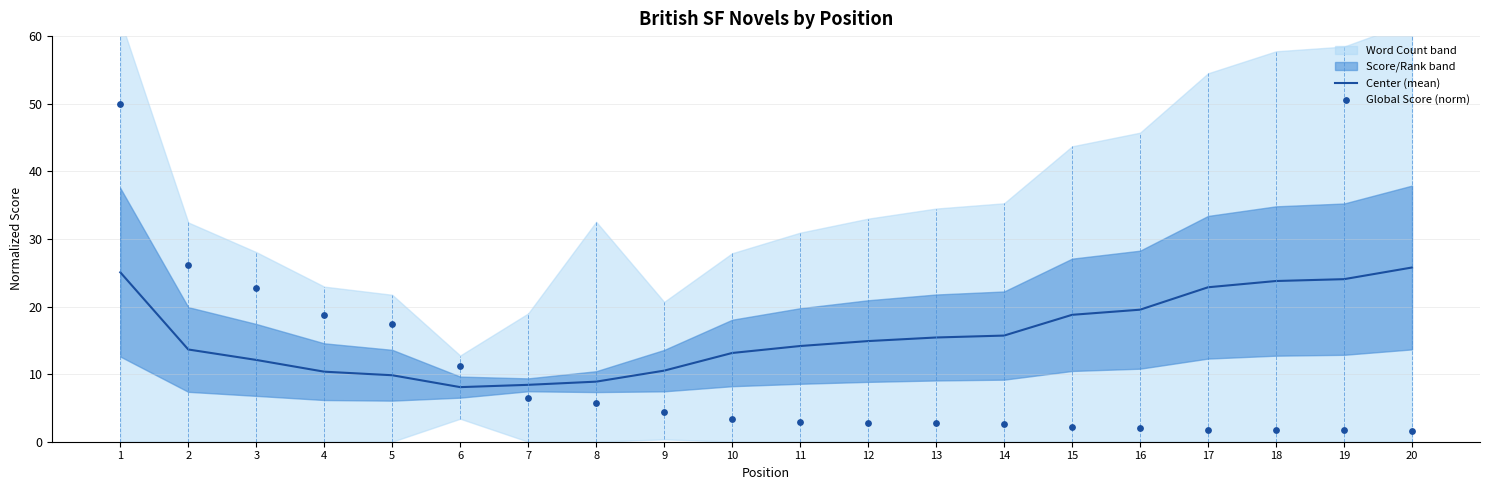

Which series has the widest spread of Y values?

Global Score (norm)